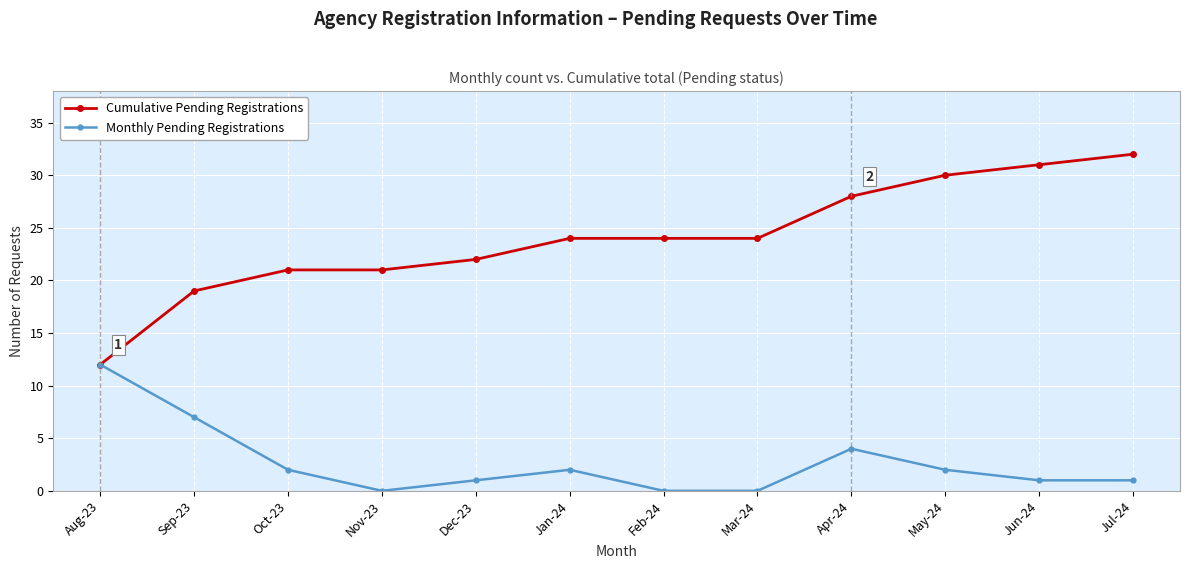

Reading right to left, what are all the values shown in this chart?

Cumulative Pending Registrations: 32	31	30	28	24	24	24	22	21	21	19	12
Monthly Pending Registrations: 1	1	2	4	0	0	2	1	0	2	7	12